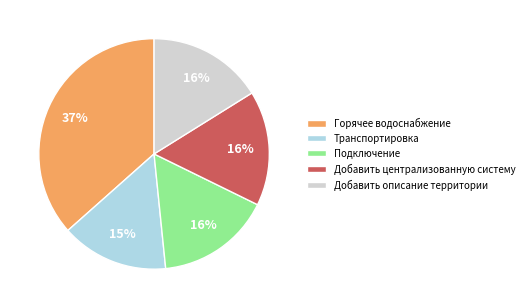

The Подключение slice represents 22% of the pie. True or false?

False